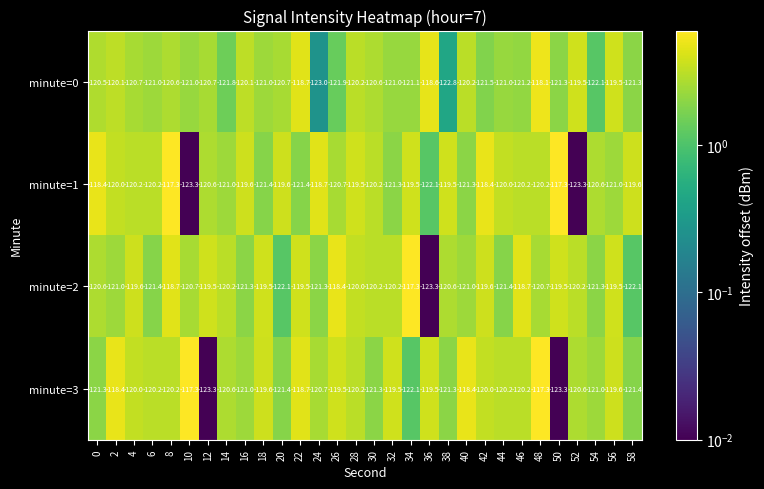

How many values in the minute=1 series are below -120?

17